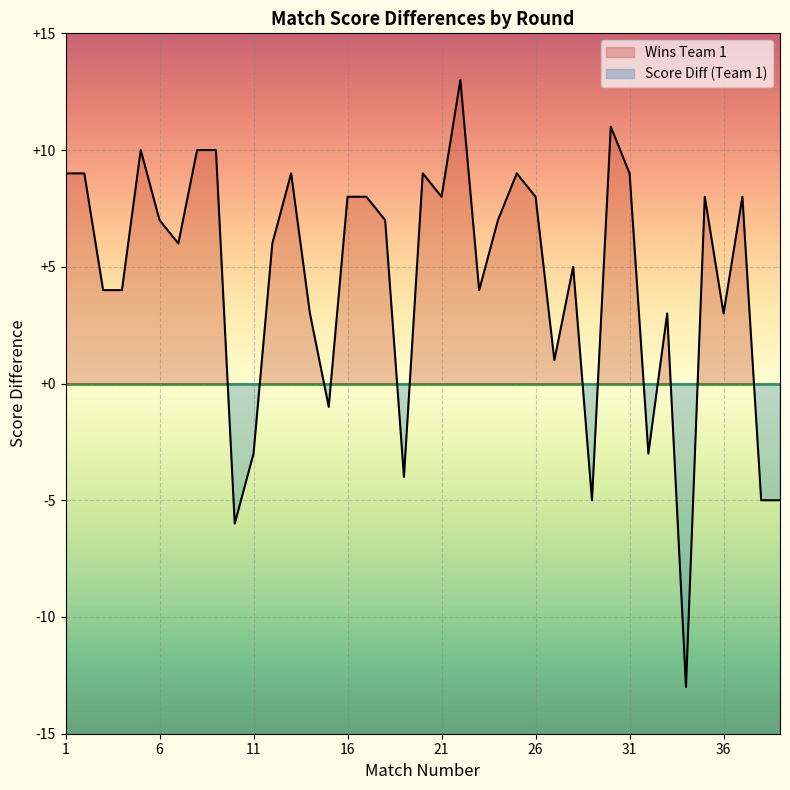

True or false: the data shows 5 at 31.

False